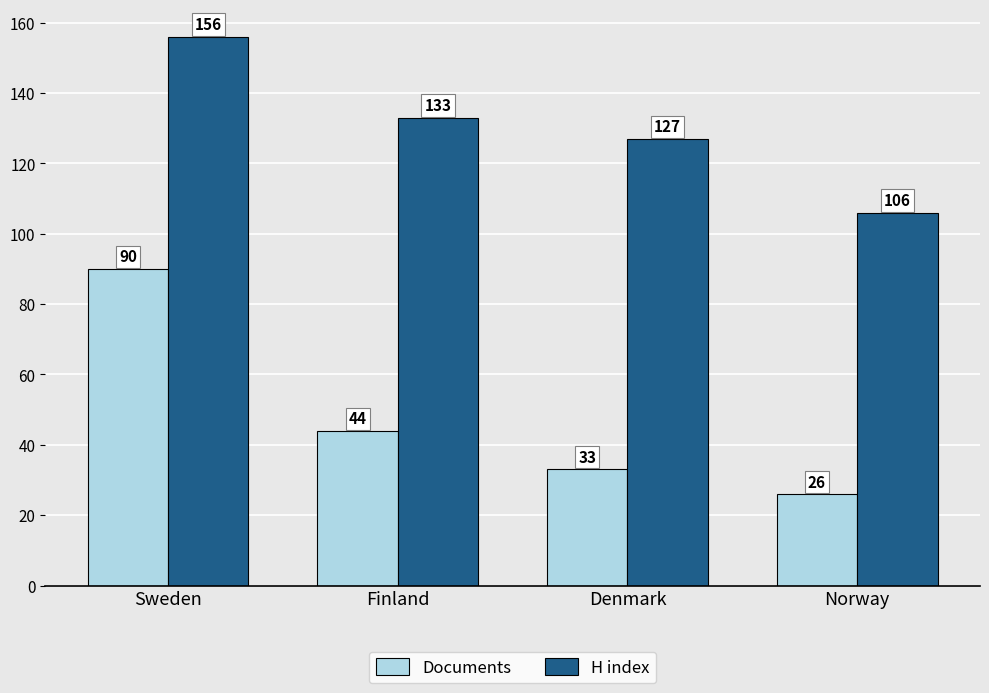

Reading left to right, what are all the values shown in this chart?

Documents: Sweden=90	Finland=44	Denmark=33	Norway=26
H index: Sweden=156	Finland=133	Denmark=127	Norway=106